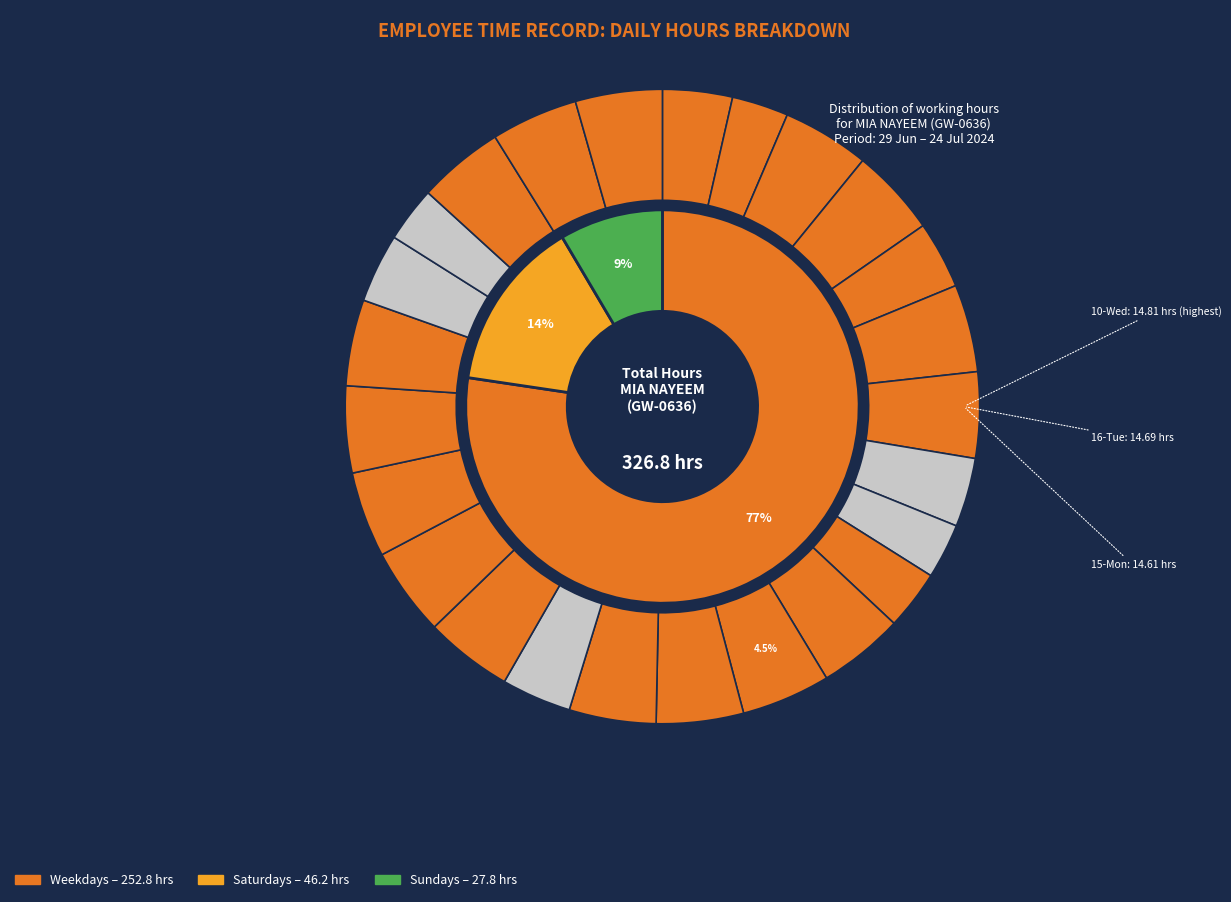

Which has a higher value, 13-Sat or 2-Tue?

2-Tue